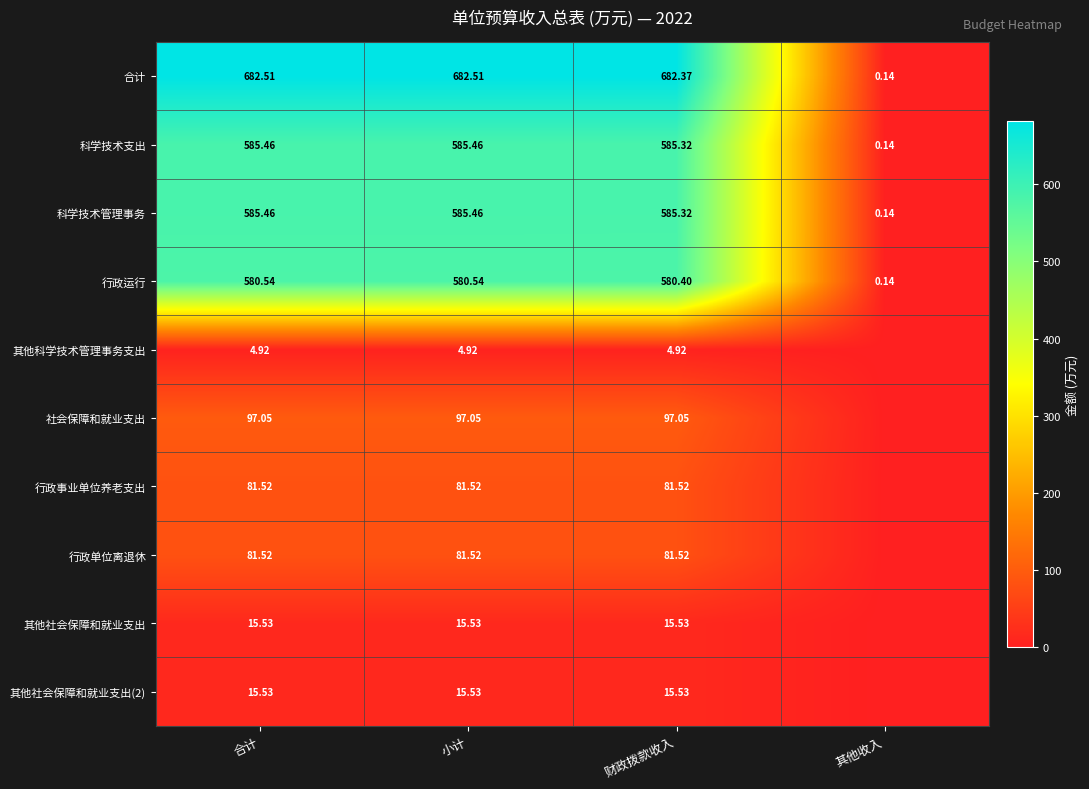

At which label does 合计 reach its minimum?

其他收入